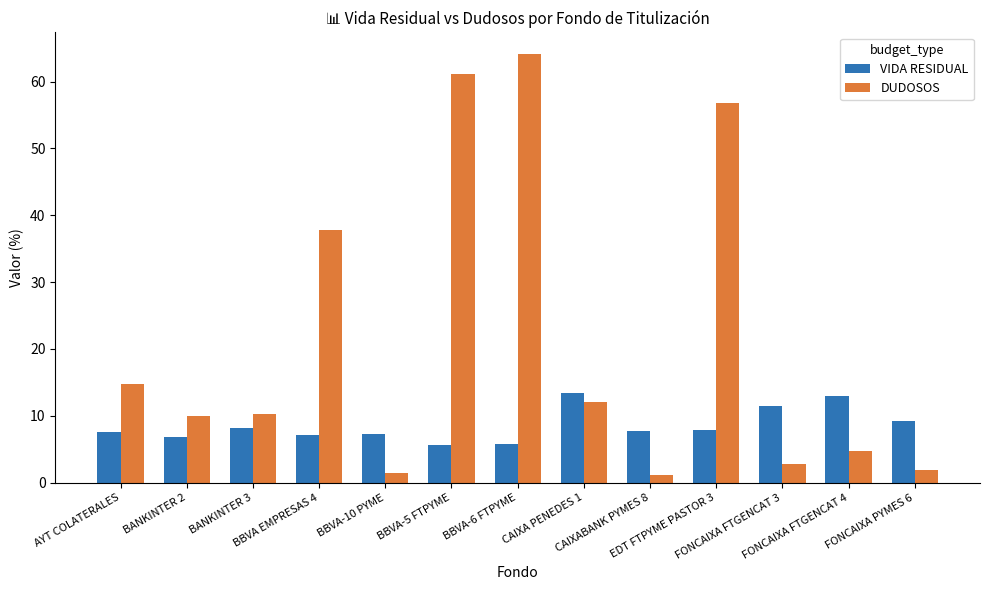

At which category is the sum across all series the highest?

BBVA-6 FTPYME